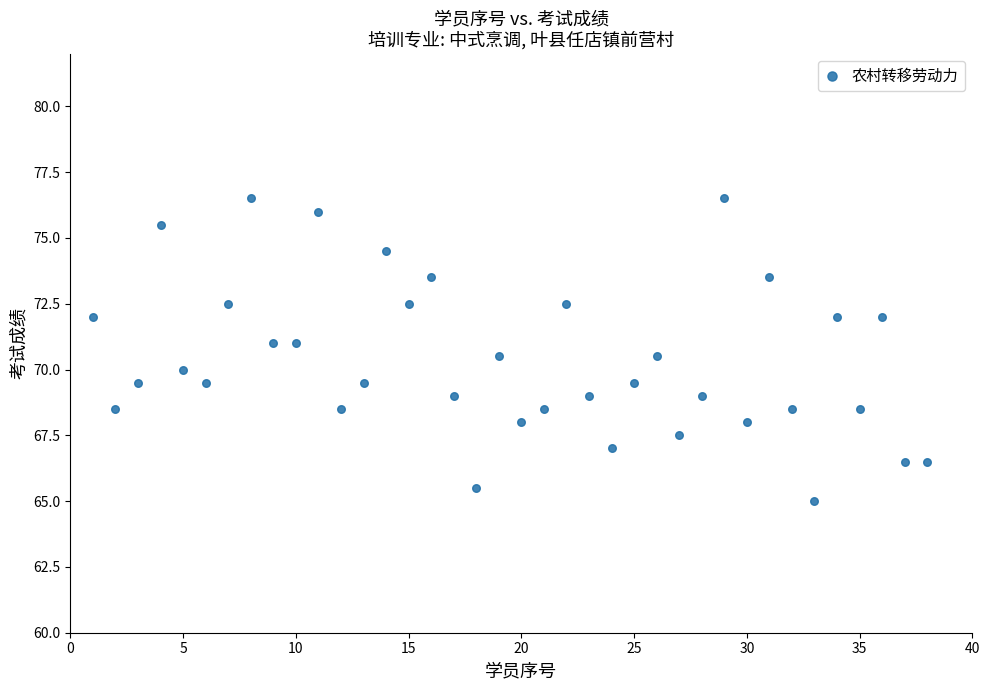

Count the number of points in this scatter plot.

38